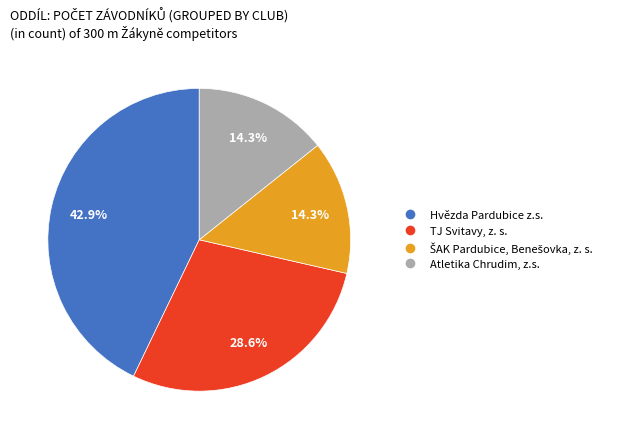

To the nearest percent, what is the difference between the largest and smallest slice percentages?

29%